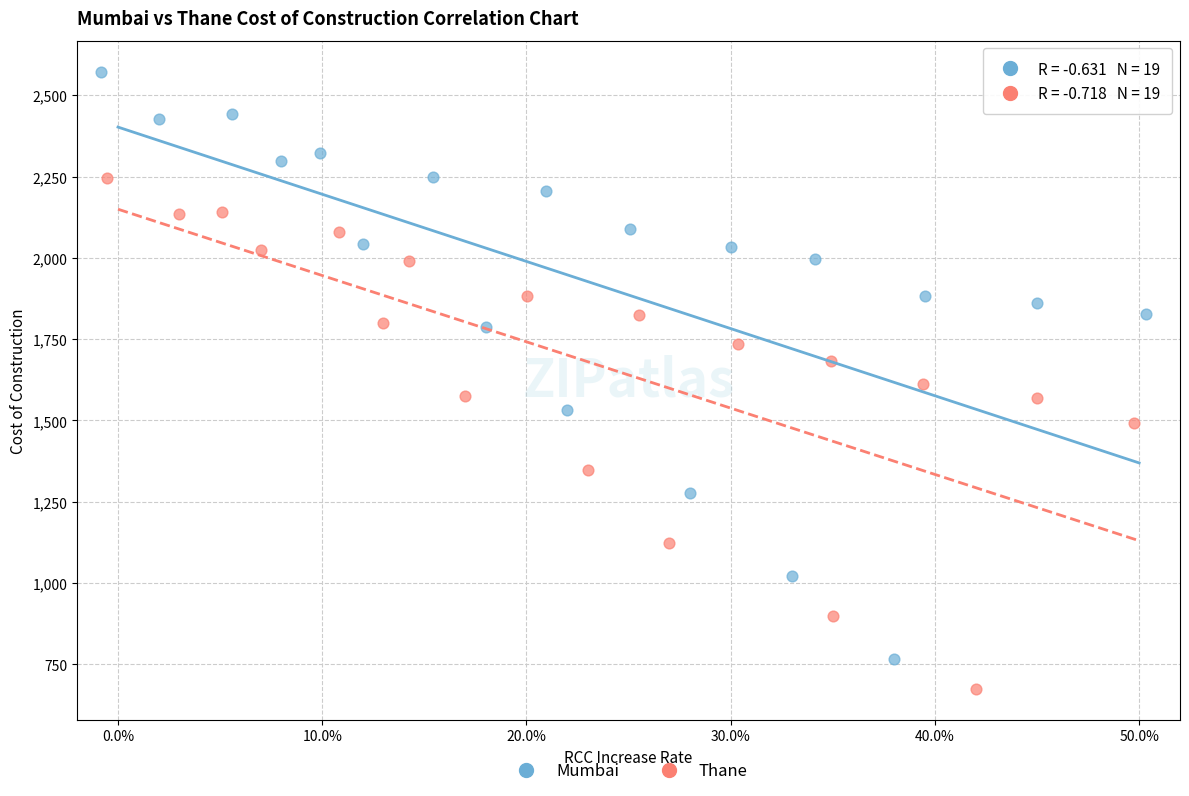

Which series contains the lowest Y value?

Thane